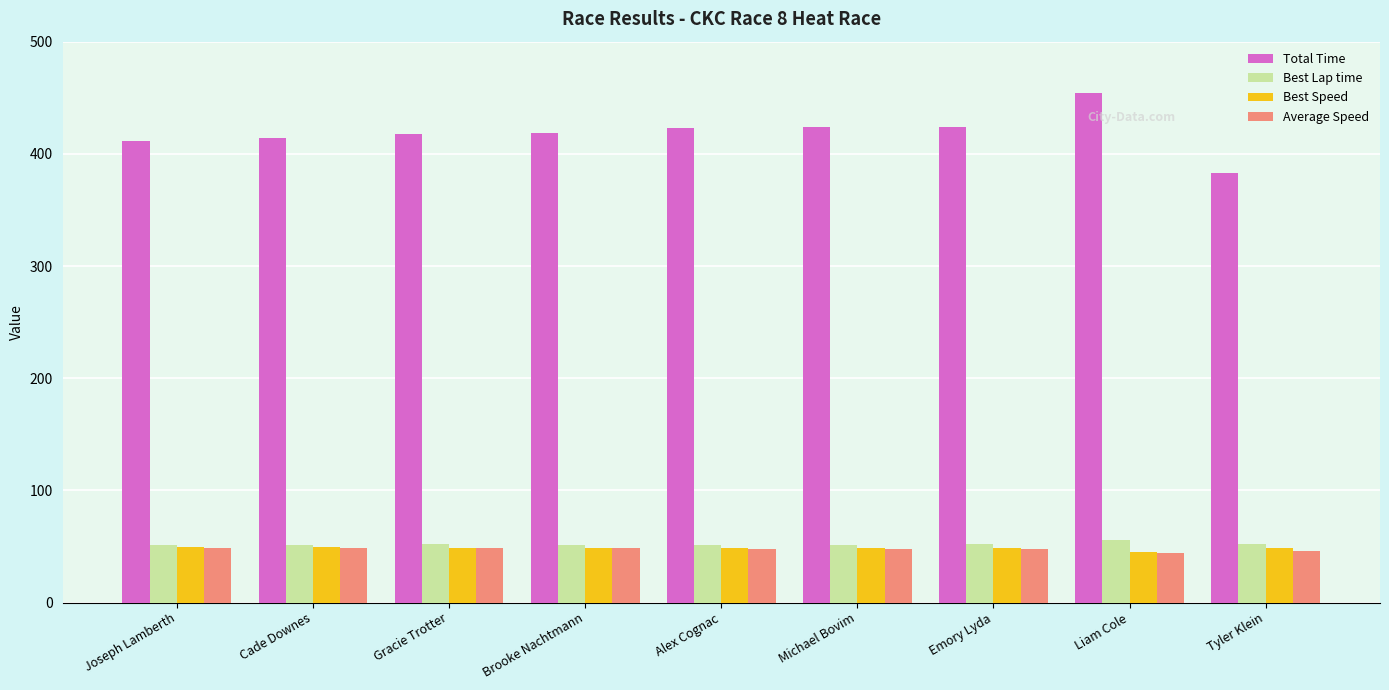

What is the sum of the Best Lap time values at Cade Downes and Emory Lyda?

103.3